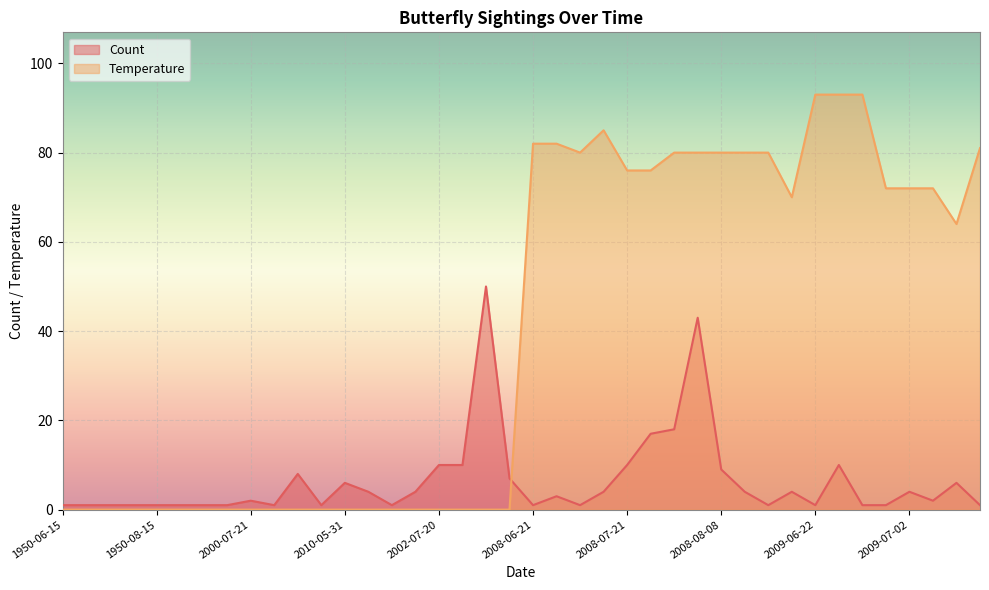

In Temperature, how many points are lower than both neighbors (excluding endpoints)?

3